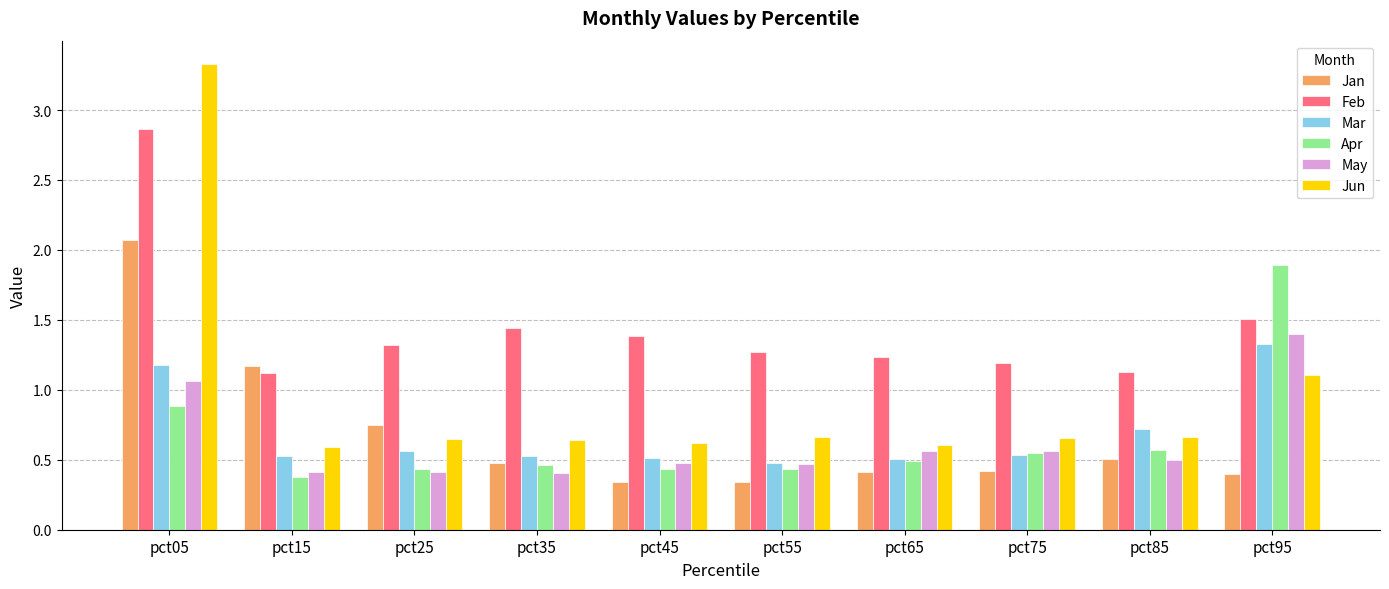

What is the maximum value for Jan?

2.1